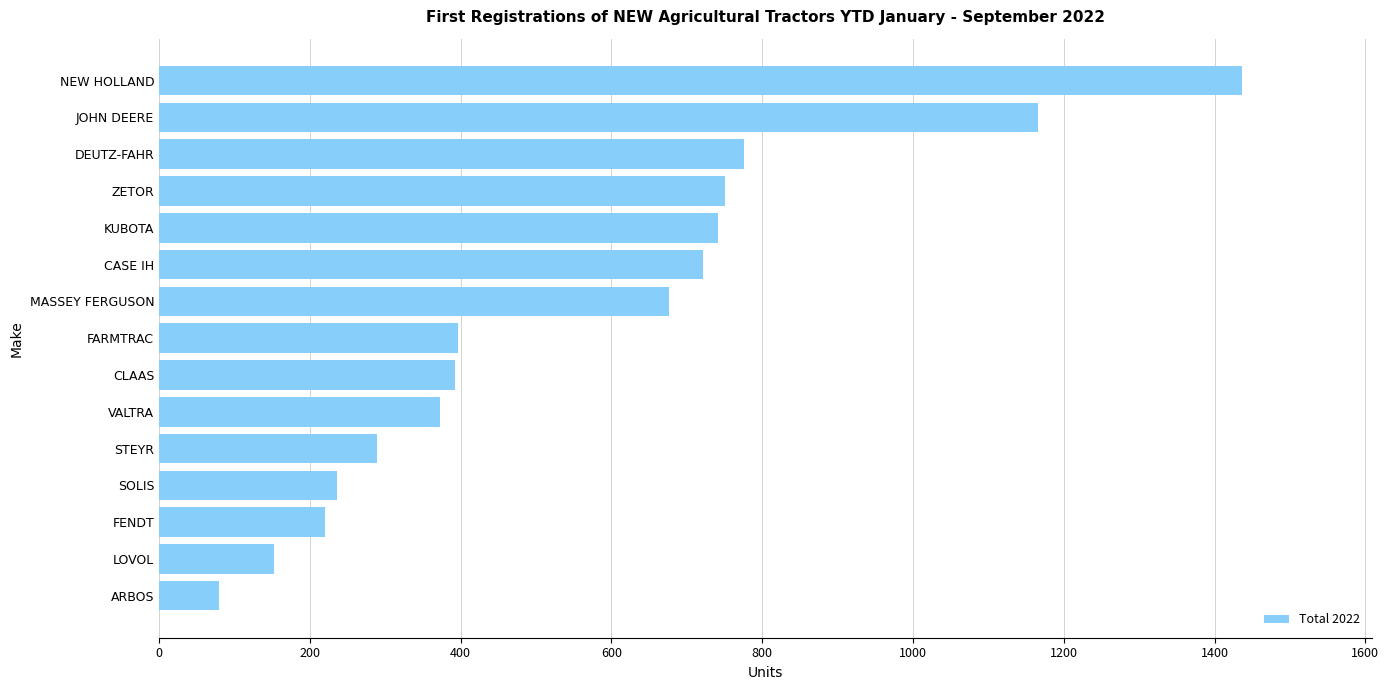

How many data points does each series have?

15